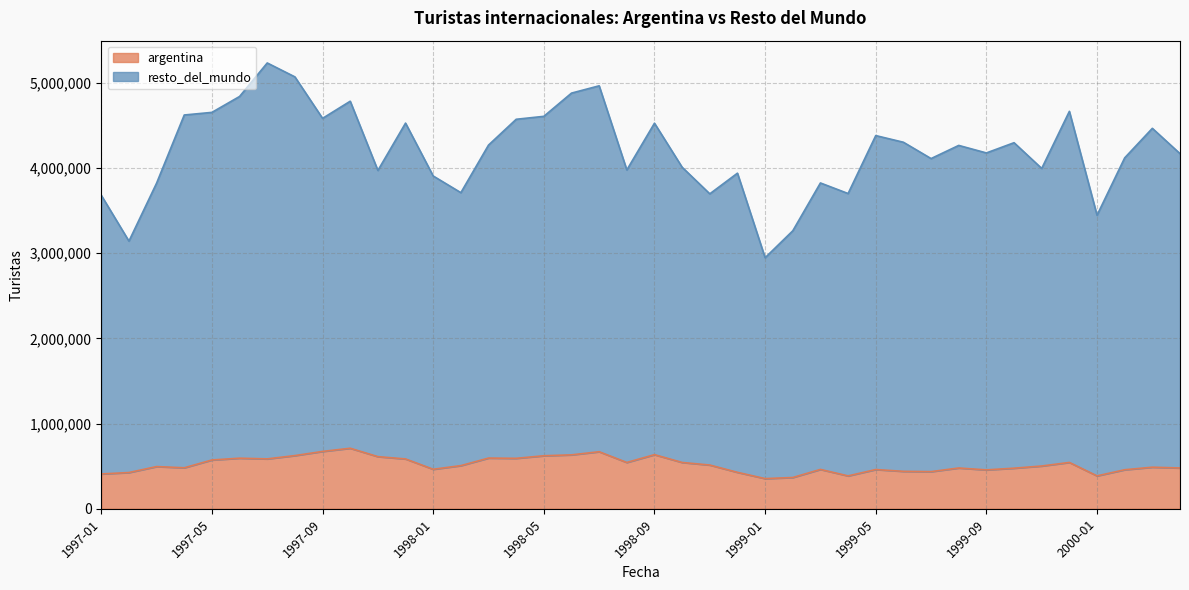

At how many categories does at least one series exceed 921216?

40